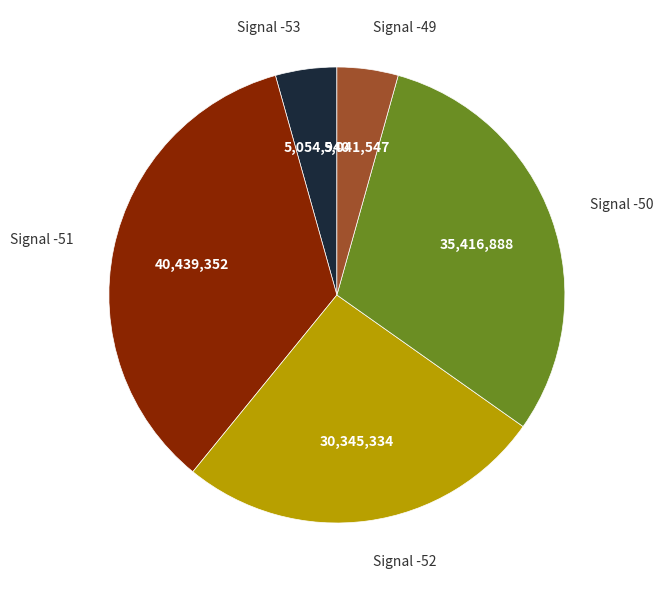

The Signal -52 slice represents 13% of the pie. True or false?

False